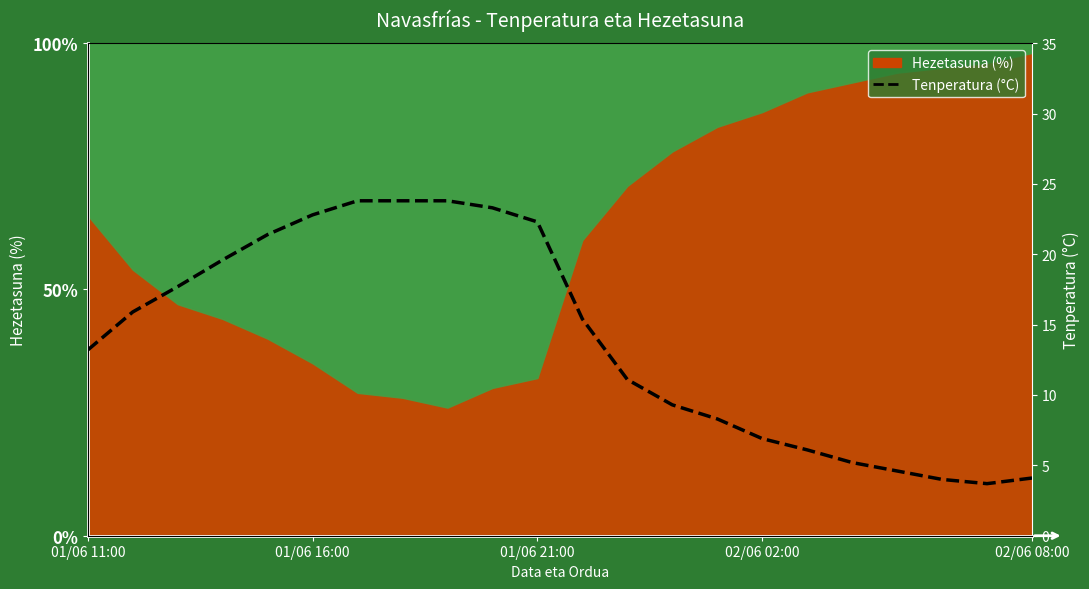

Reading left to right, extract all data points from this chart.

13.2	15.9	17.7	19.6	21.4	22.8	23.8	23.8	23.8	23.3	22.3	15.4	11.1	9.3	8.3	6.9	6.1	5.2	4.6	4.0	3.7	4.1